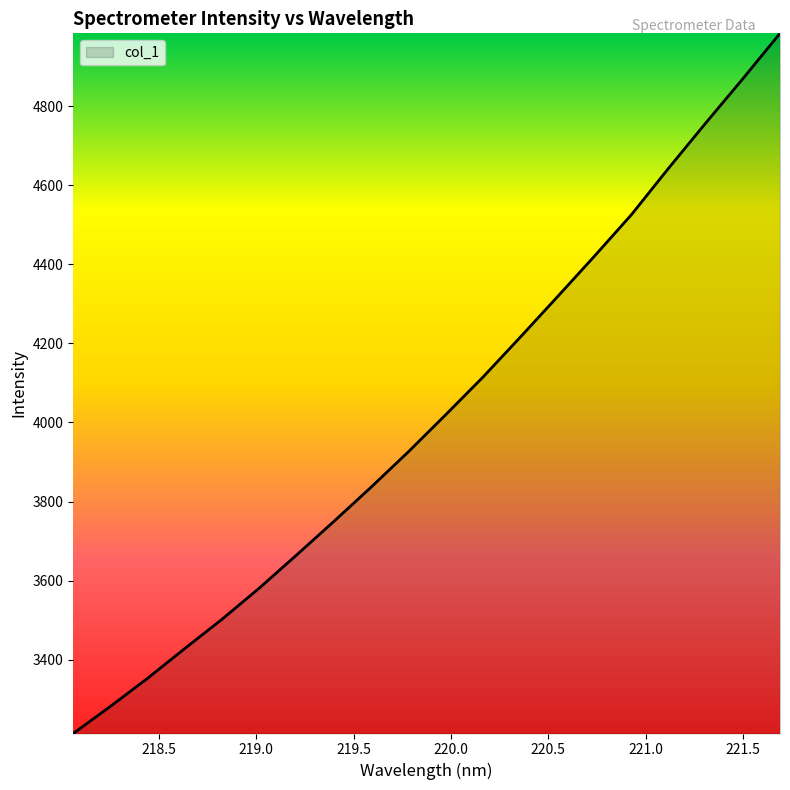

What is the maximum value shown in the chart?

4984.6